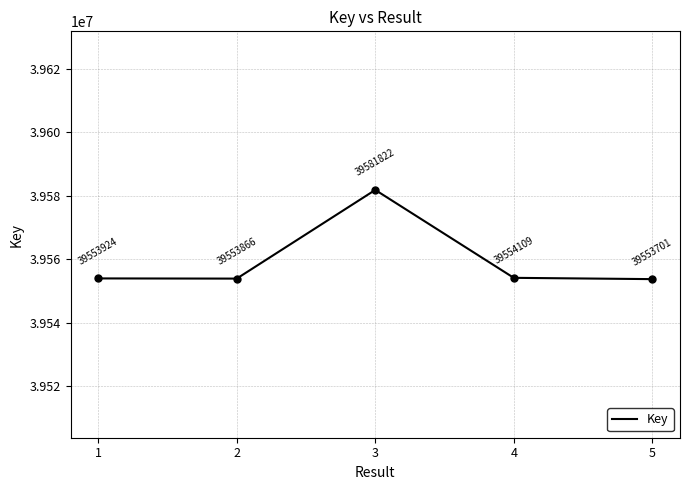

List the labels in order of value, largest first.

3, 4, 1, 2, 5